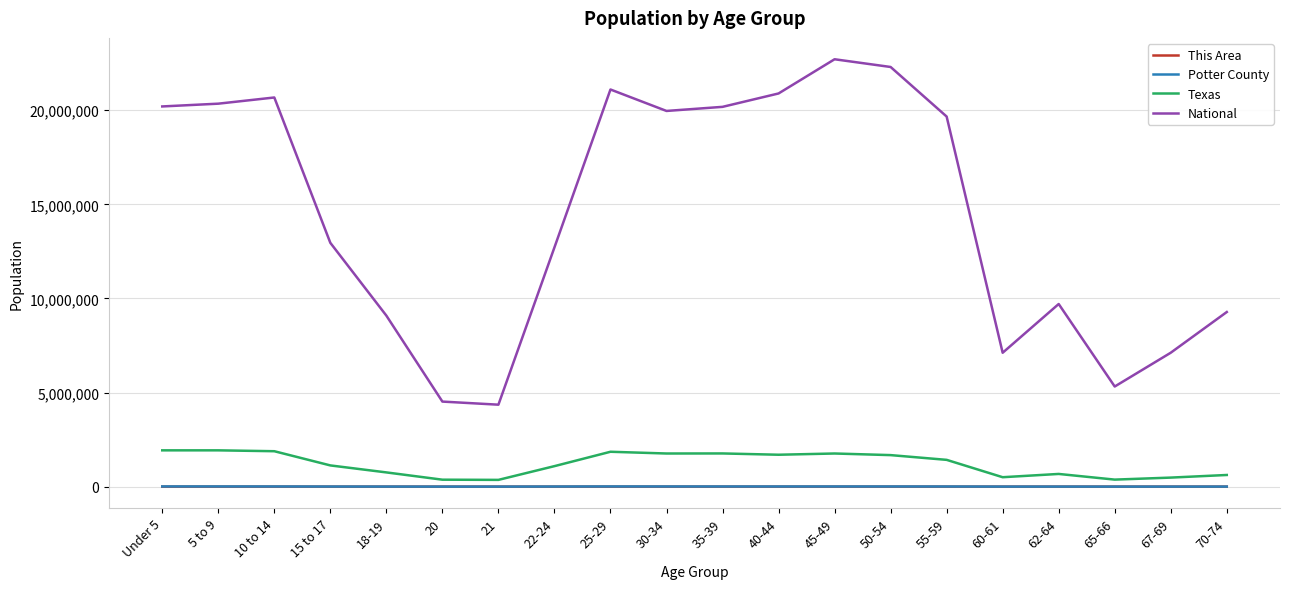

What is the maximum value for National?

22708591